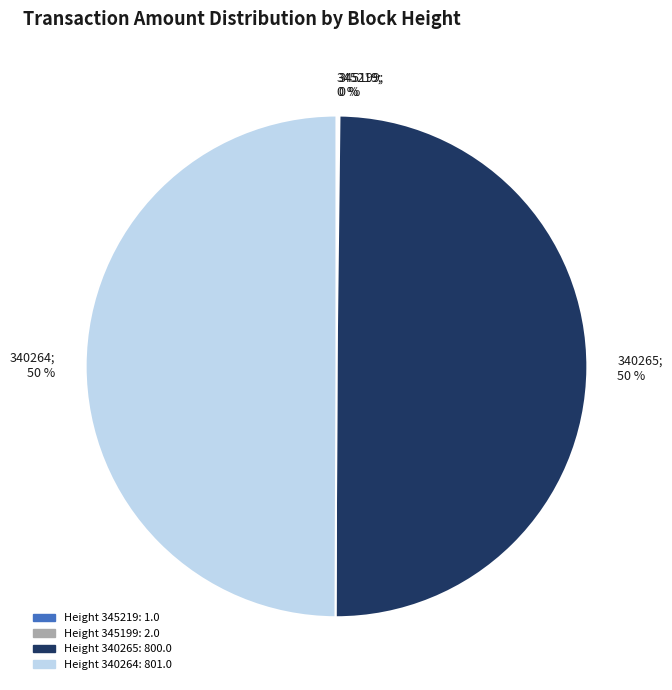

To the nearest percent, what is the average slice percentage?

25%